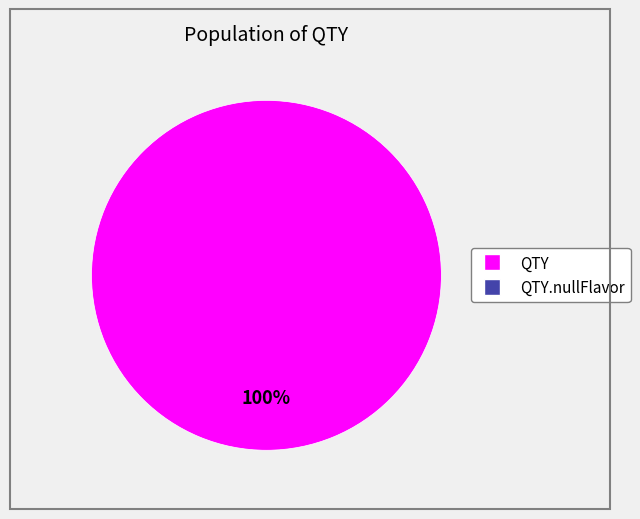

Does any single category account for the majority?

Yes